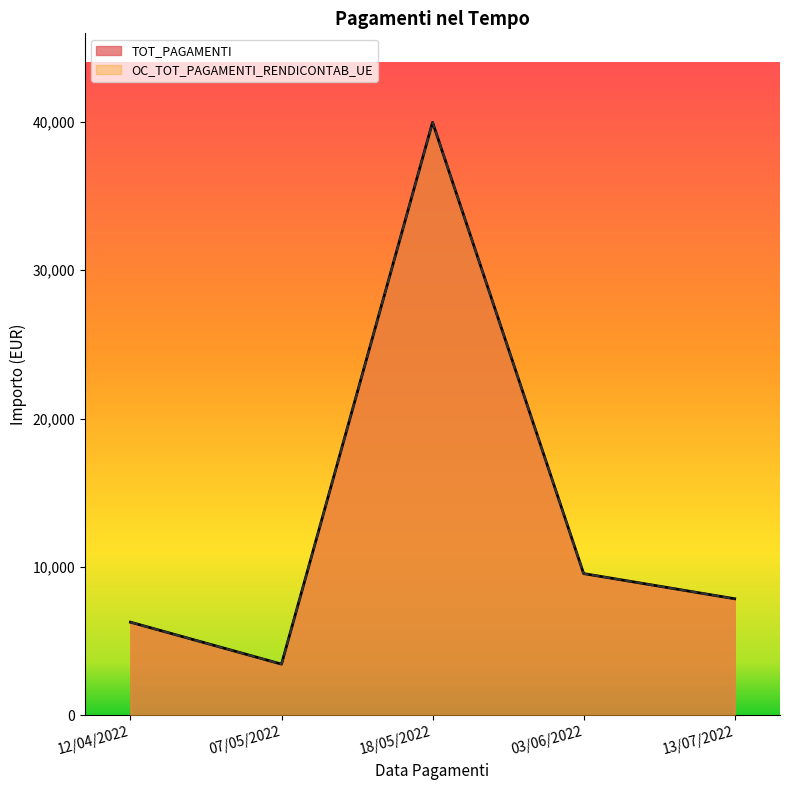

Which series has the widest spread of values?

TOT_PAGAMENTI